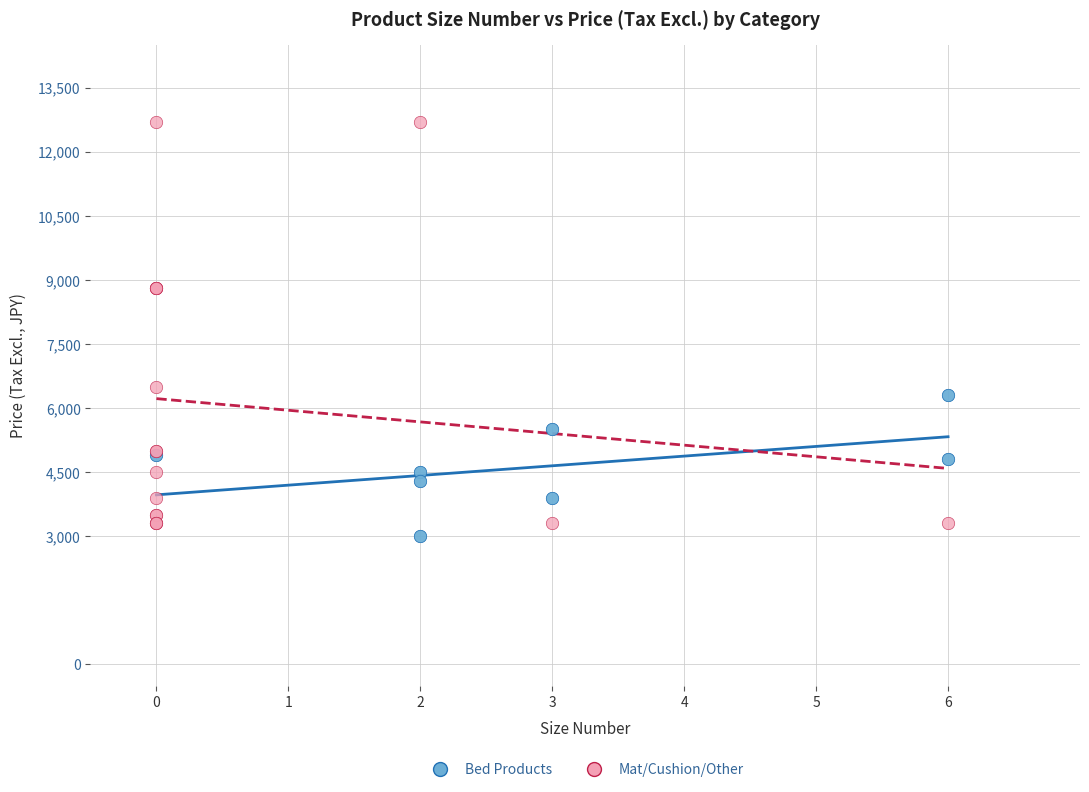

Which series has the largest Y range (max minus min)?

Mat/Cushion/Other